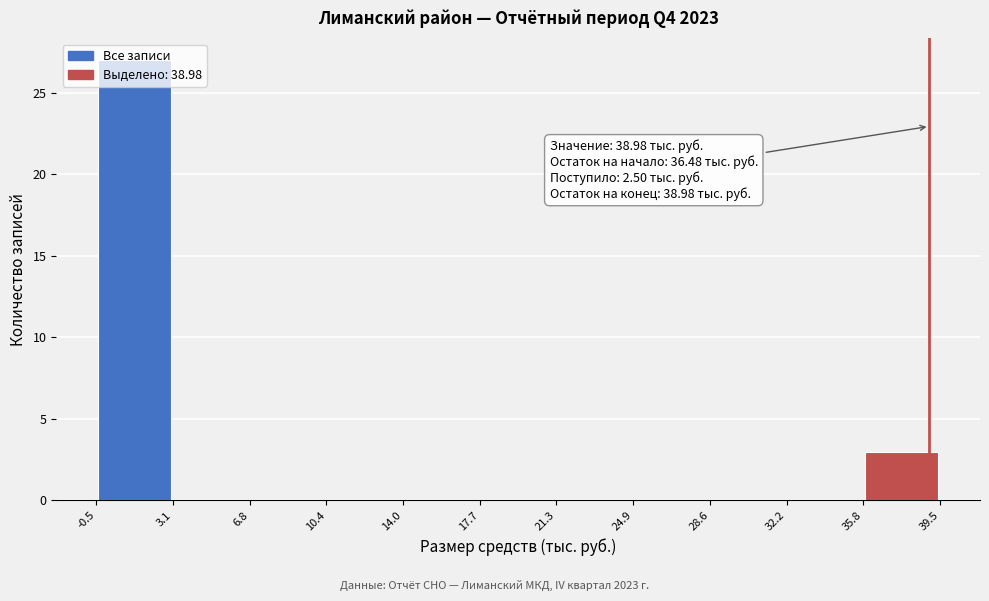

Which range on the x-axis has the tallest bar?

-0.5 to 3.1